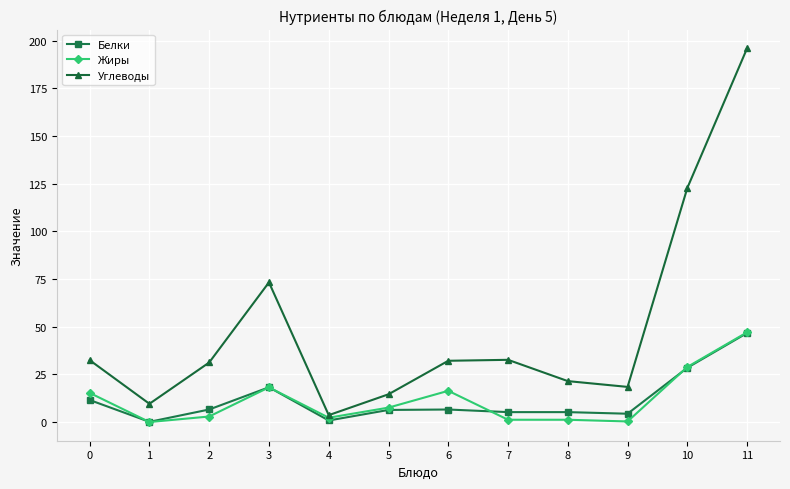

At which category does the chart reach its peak across all series?

11